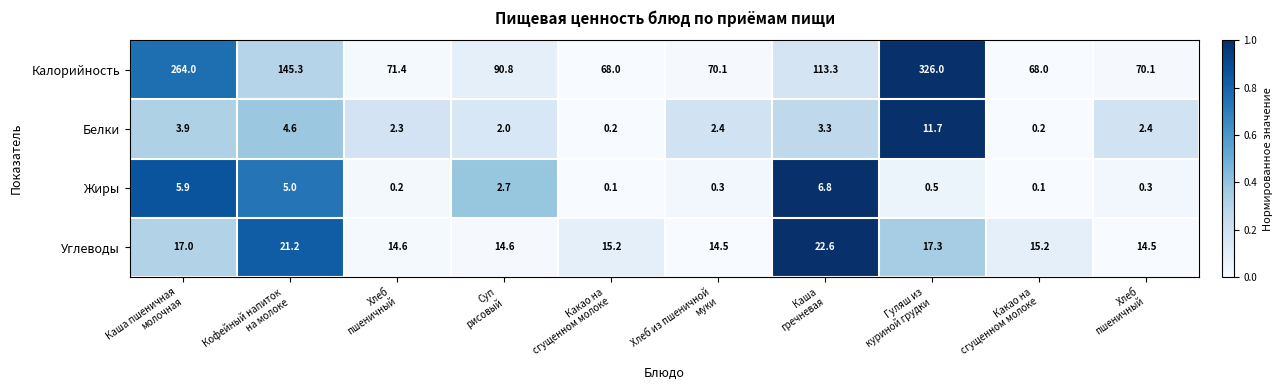

How many categories are shown in the chart?

10